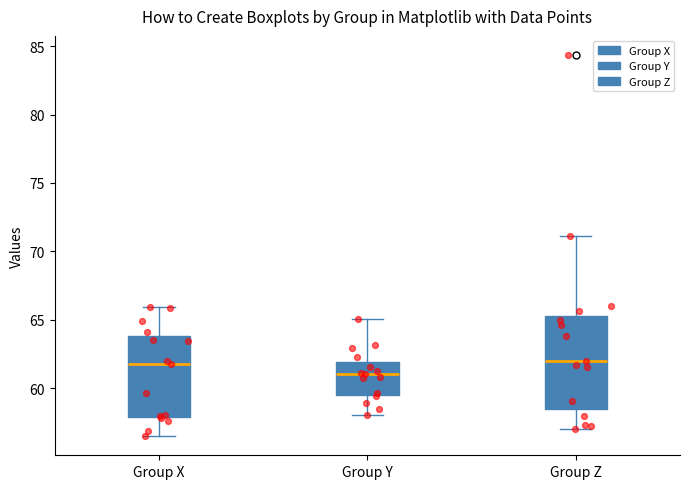

Where does the median line of the box for Group X sit on the y-axis? The values are not printed on the chart, so give them approximately, as read against the axis.

61.5